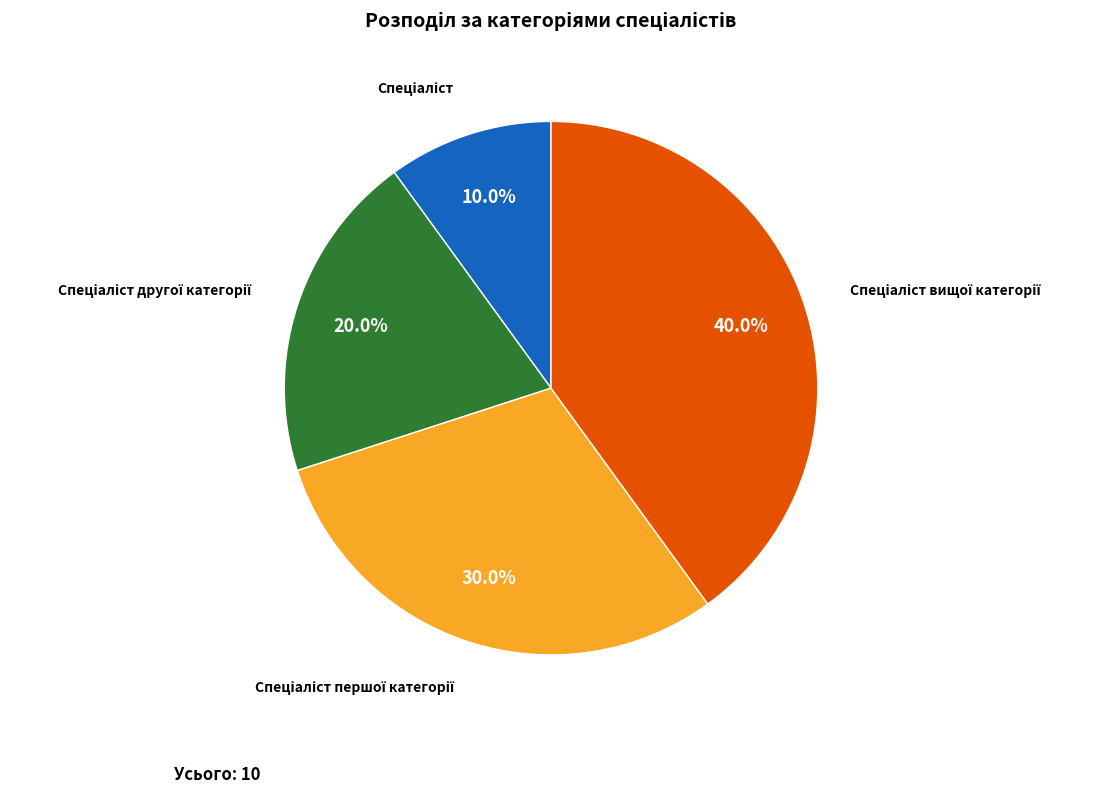

Does any single category account for the majority?

No